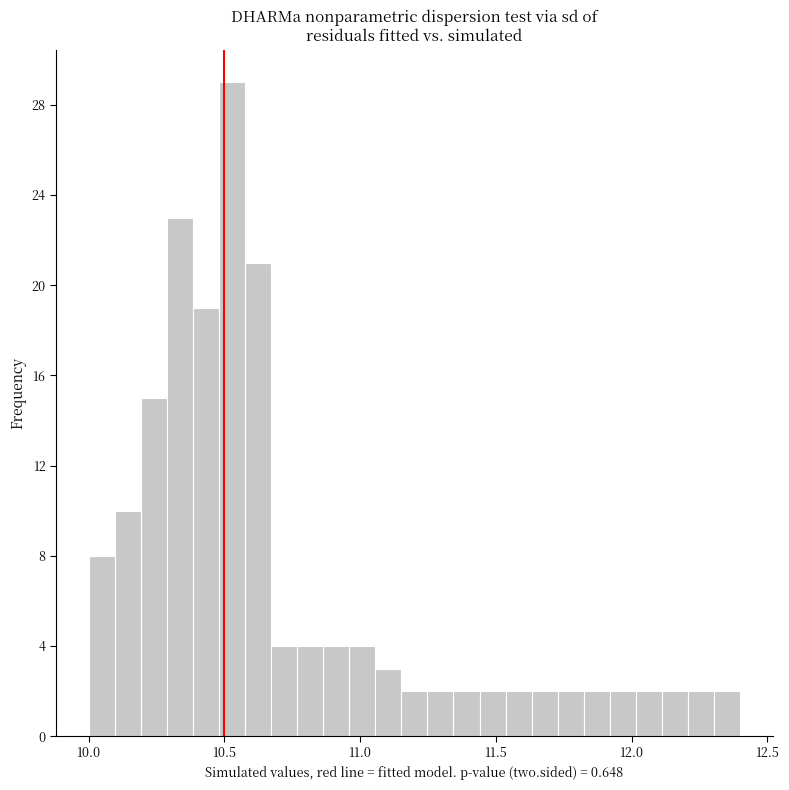

Around what value on the x-axis is the tallest bar? Give the approximate position of its centre, as read against the axis.

10.55